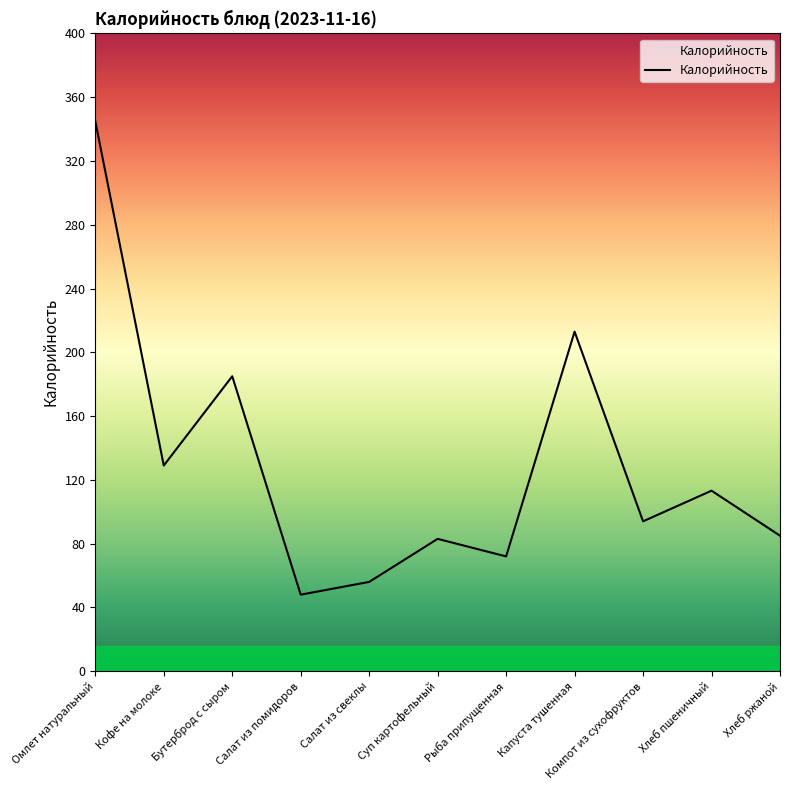

How many values are below 94?

5